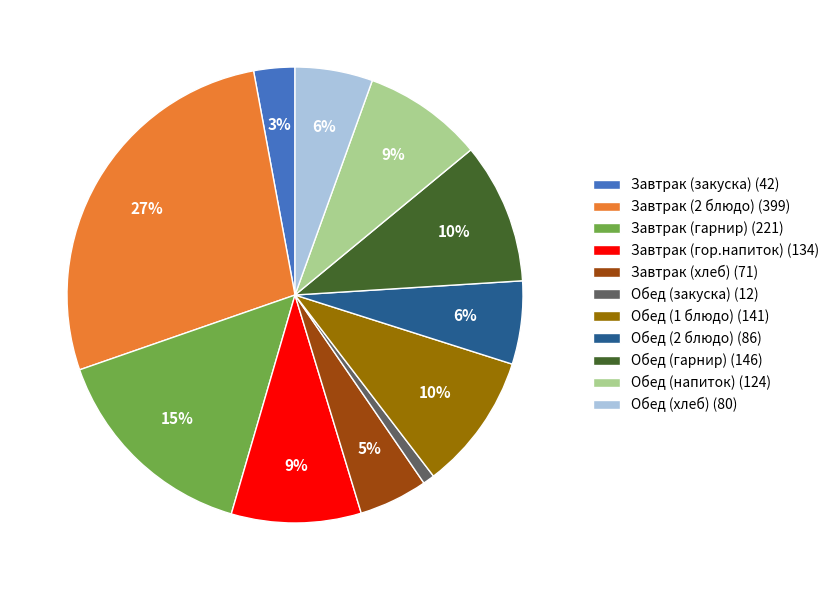

What is the ratio of the value at Обед (1 блюдо) to the value at Завтрак (хлеб)?

2.0